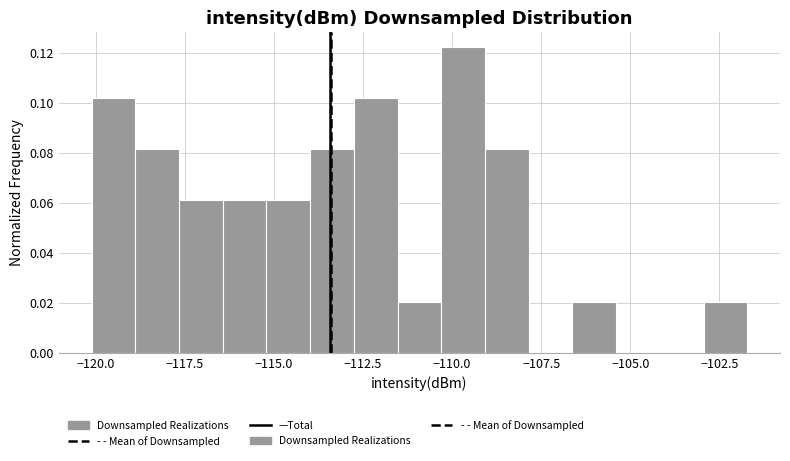

Read against the x-axis, roughly where is the centre of the tallest bar?

-109.5